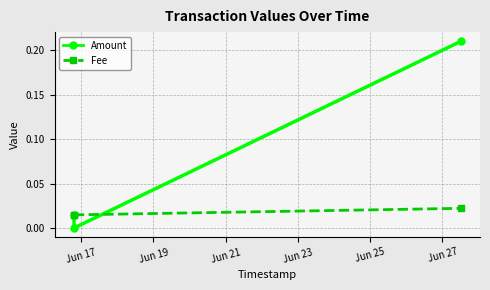

Which series has the widest spread of values?

Amount